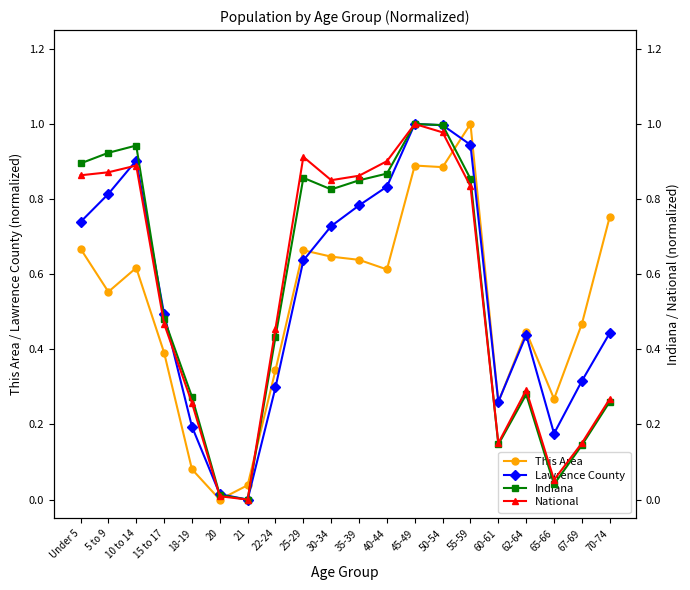

In National, how many points are higher than both neighbors (excluding endpoints)?

4